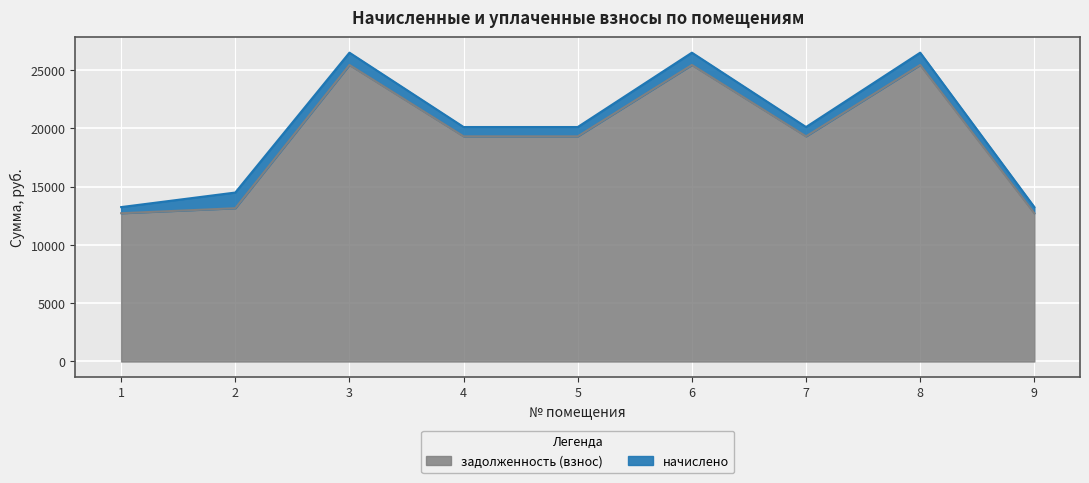

Rank the categories by value from highest to lowest.

3, 6, 8, 4, 5, 7, 2, 1, 9